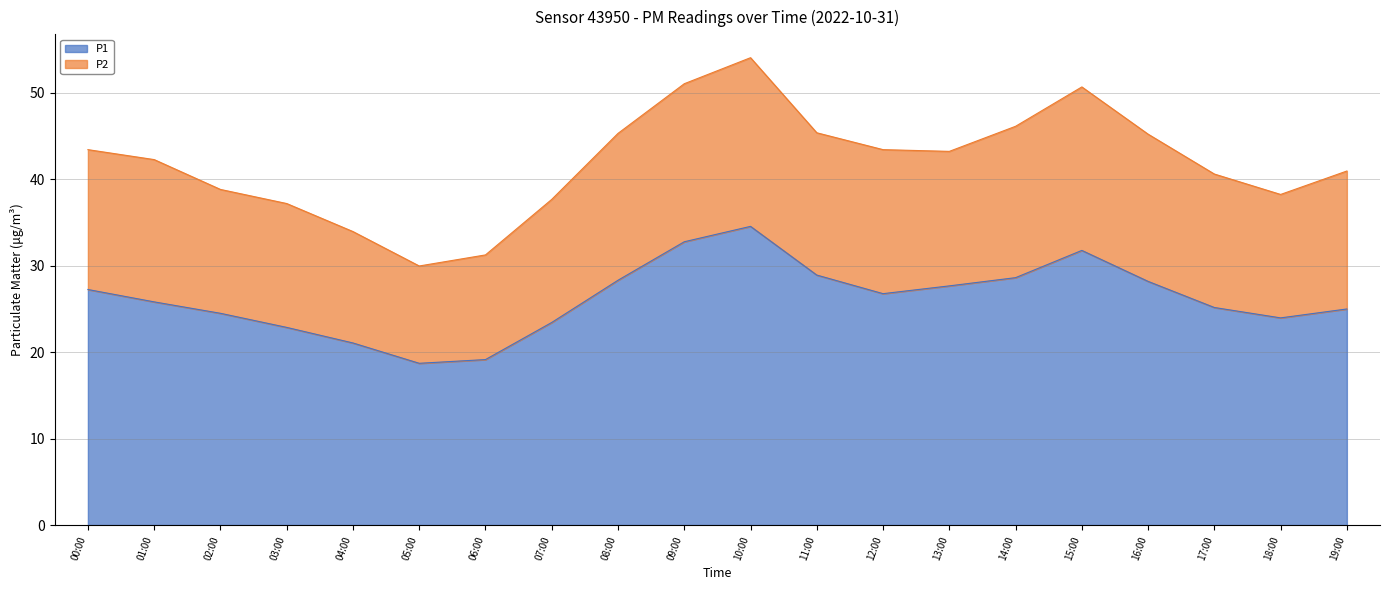

The value of P1 at 07:00 is 39.3. True or false?

False